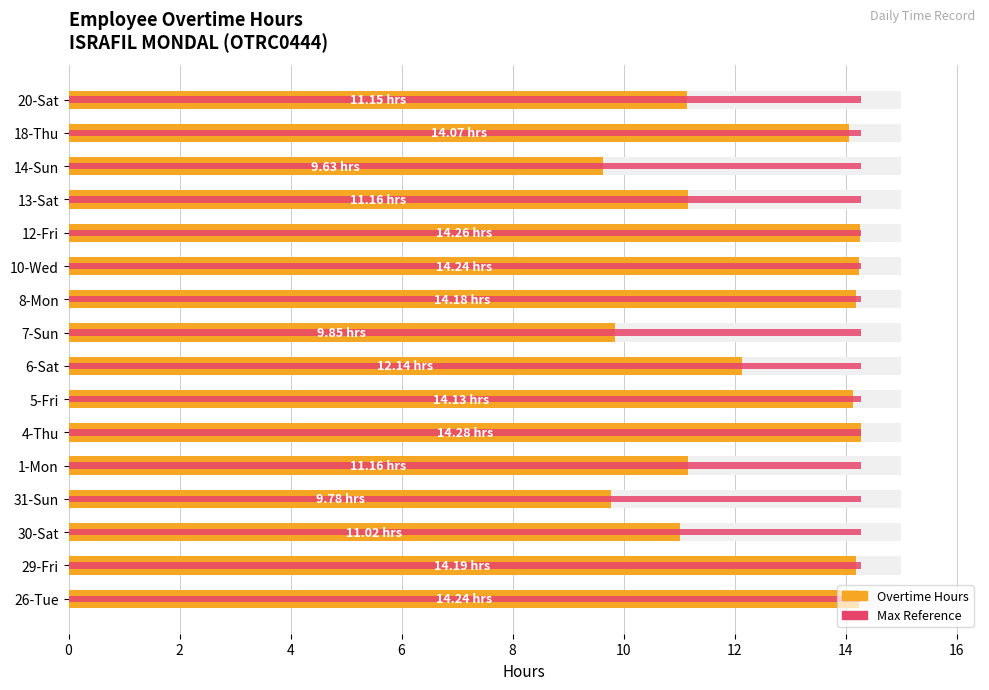

The value of Overtime Hours at 5-Fri is 6.4. True or false?

False